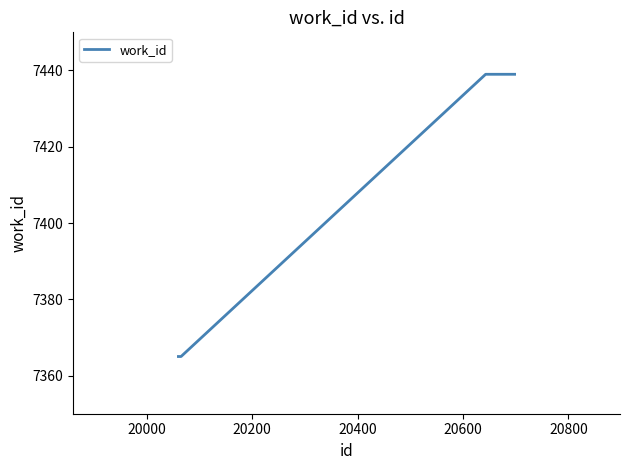

How many lines are shown in the chart?

1